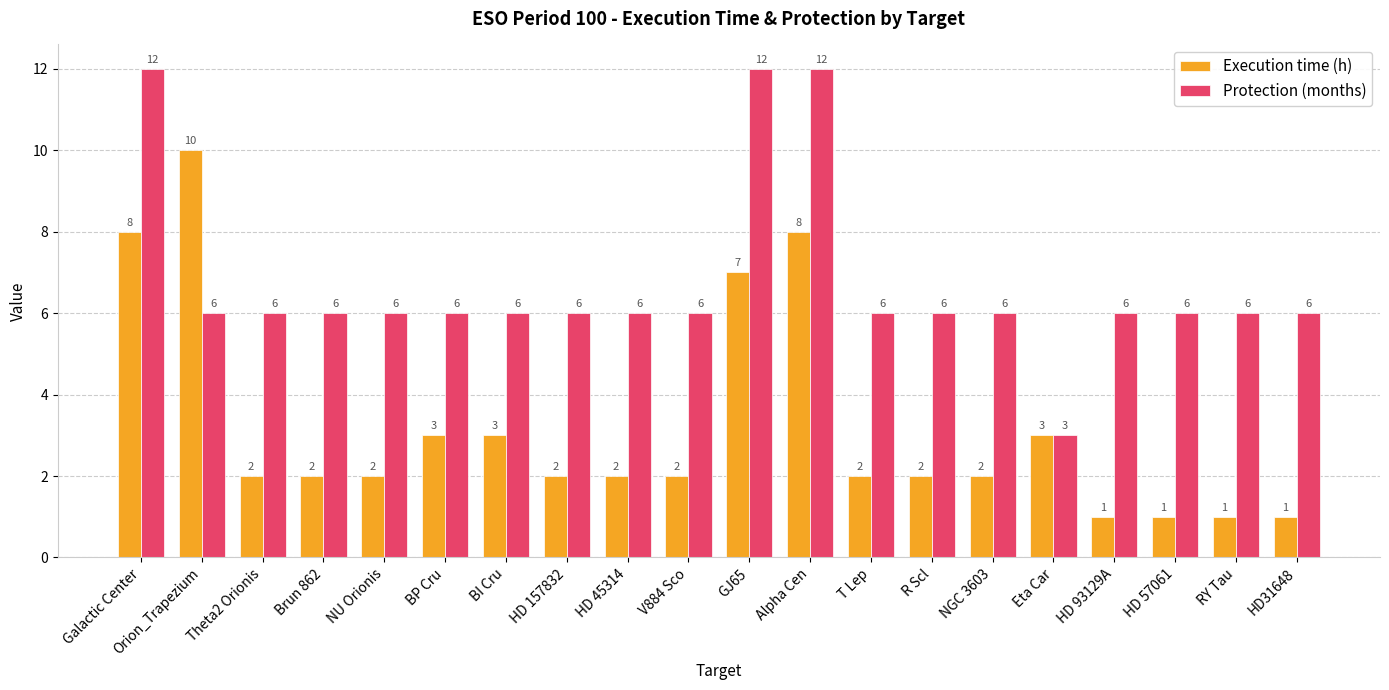

What is the sum of all Protection (months) values?

135